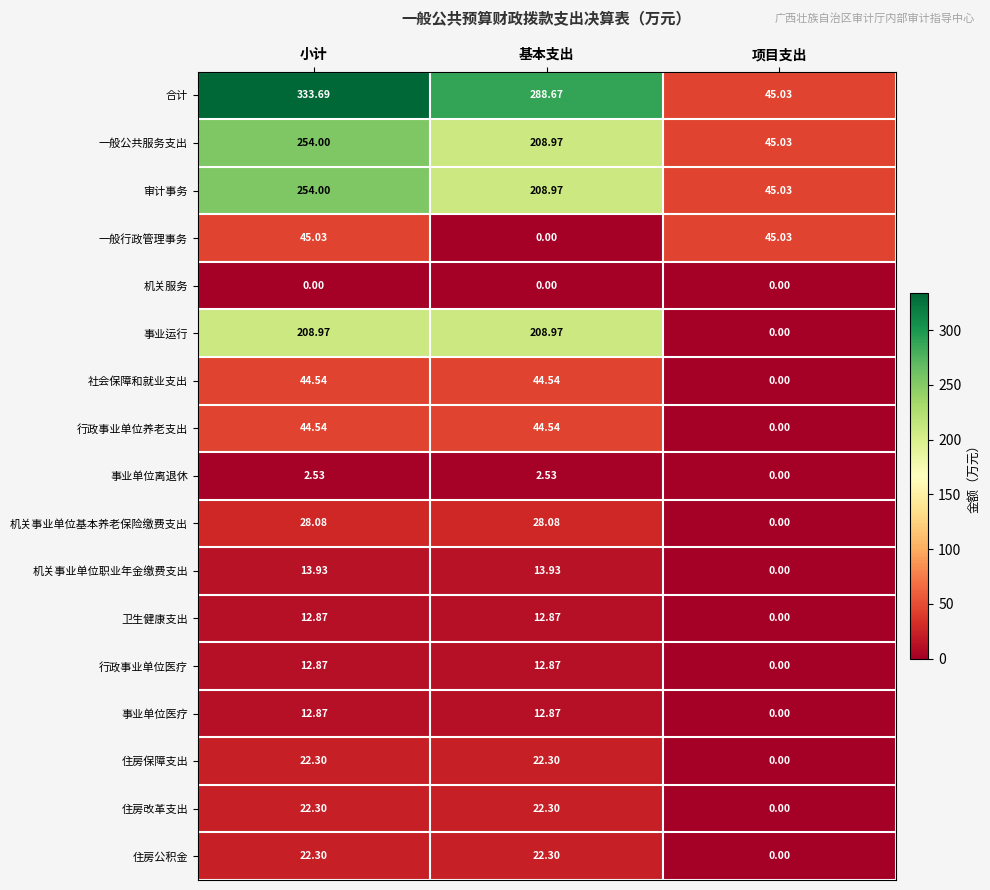

Where does the 住房改革支出 series first go above 22?

小计